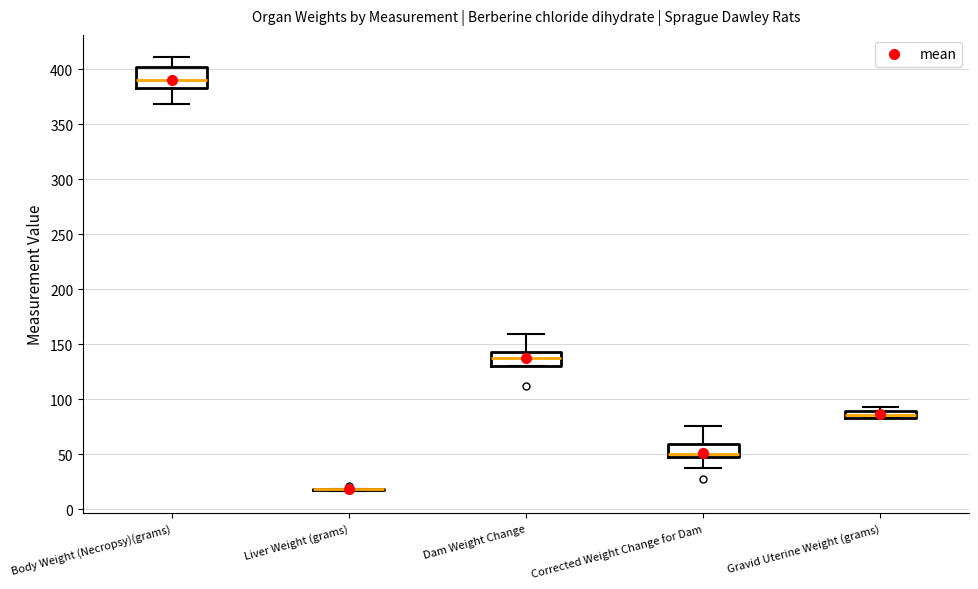

Which box is the tallest, from its lower edge to its upper edge?

Body Weight (Necropsy)(grams)